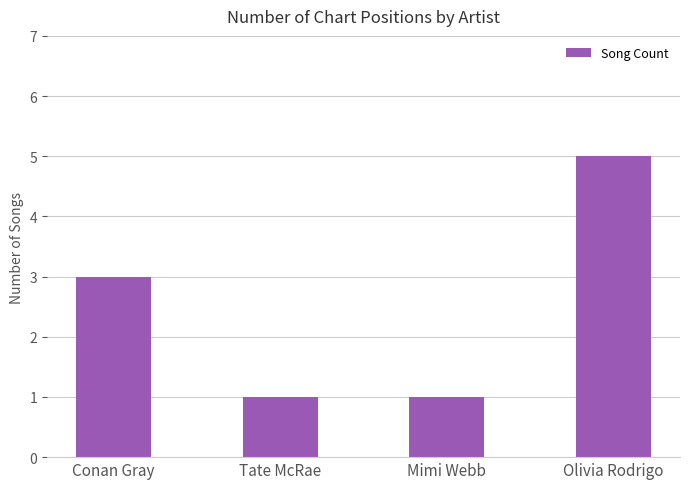

Approximately how many times larger is the value at Tate McRae compared to Olivia Rodrigo?

0.2